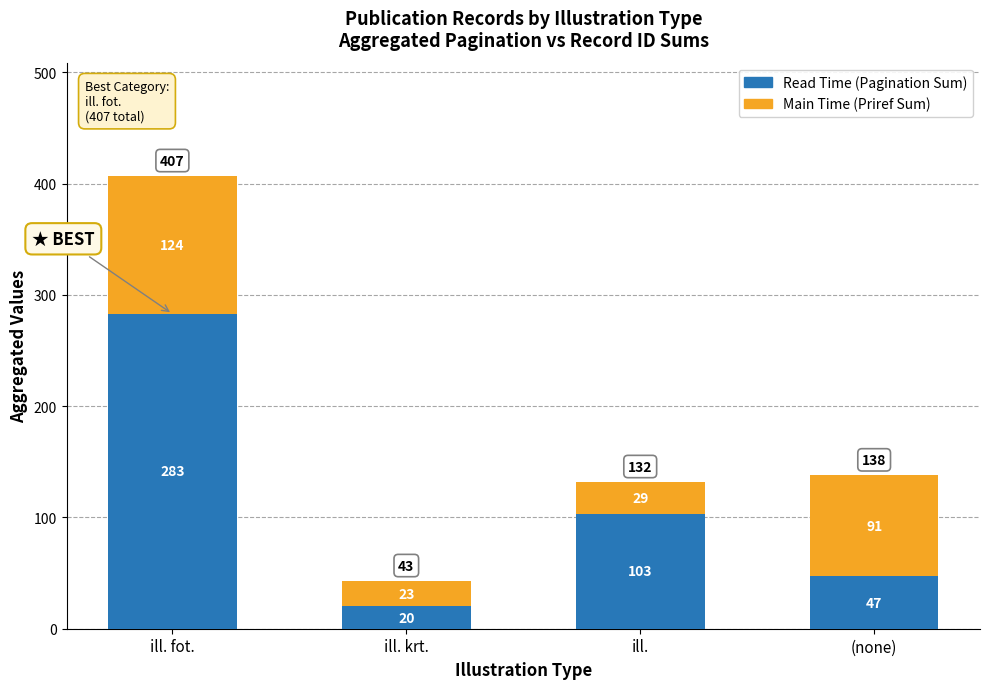

At which category is the sum across all series the highest?

ill. fot.